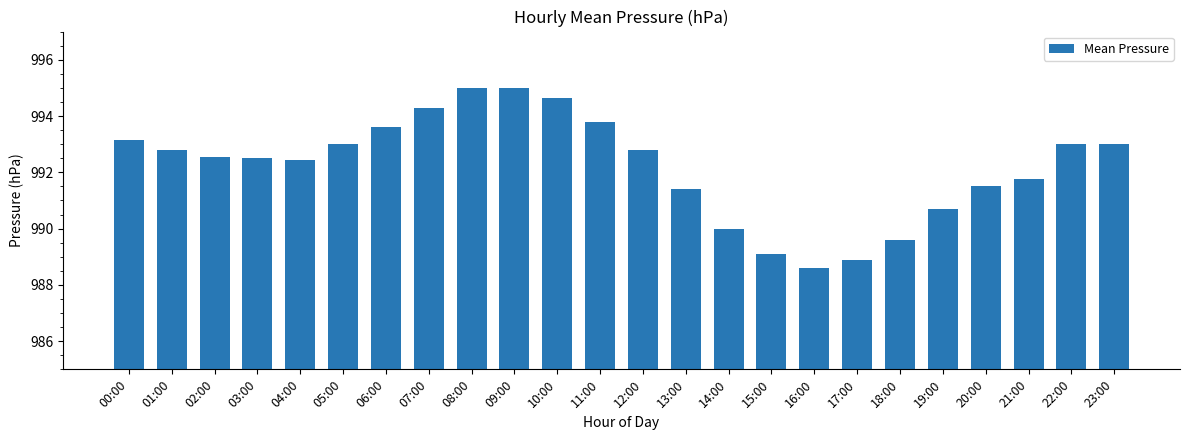

What is the ratio of the value at 21:00 to the value at 03:00?

1.0